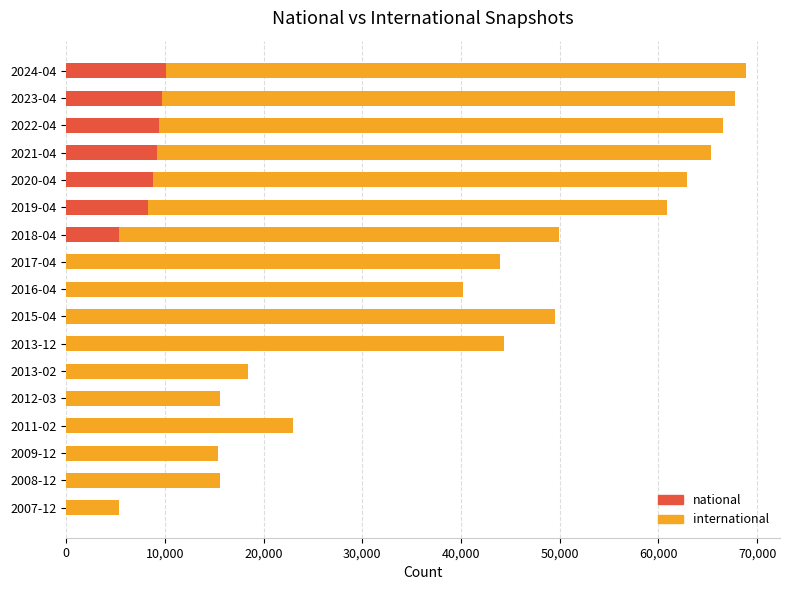

What is the sum of all national values?

60965